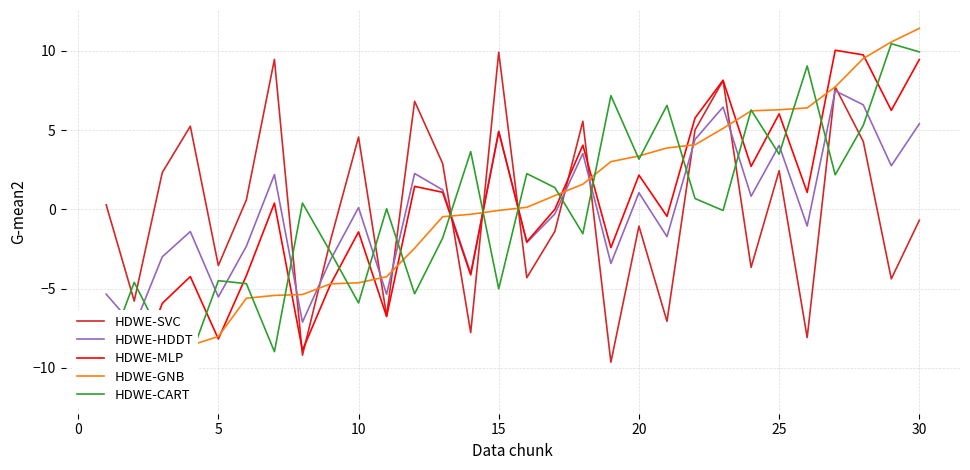

The HDWE-SVC series shows 2.4 at 25. True or false?

True